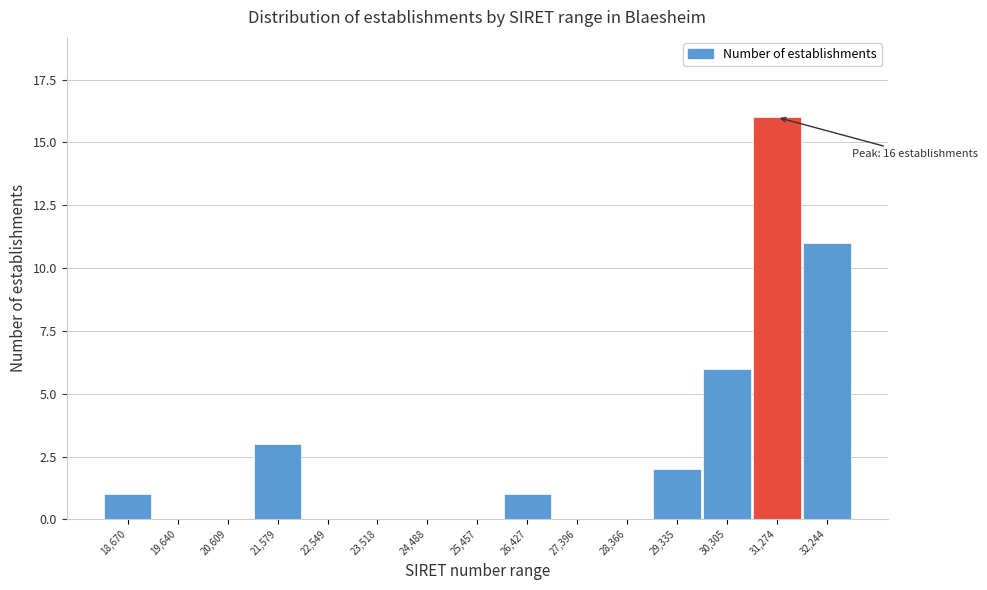

Reading left to right, what are all the values shown in this chart?

18,670=1	19,640=0	20,609=0	21,579=3	22,549=0	23,518=0	24,488=0	25,457=0	26,427=1	27,396=0	28,366=0	29,335=2	30,305=6	31,274=16	32,244=11